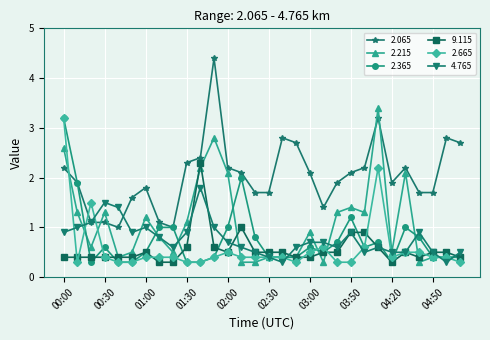

True or false: 2.065 has more than 0 interior local peaks.

True